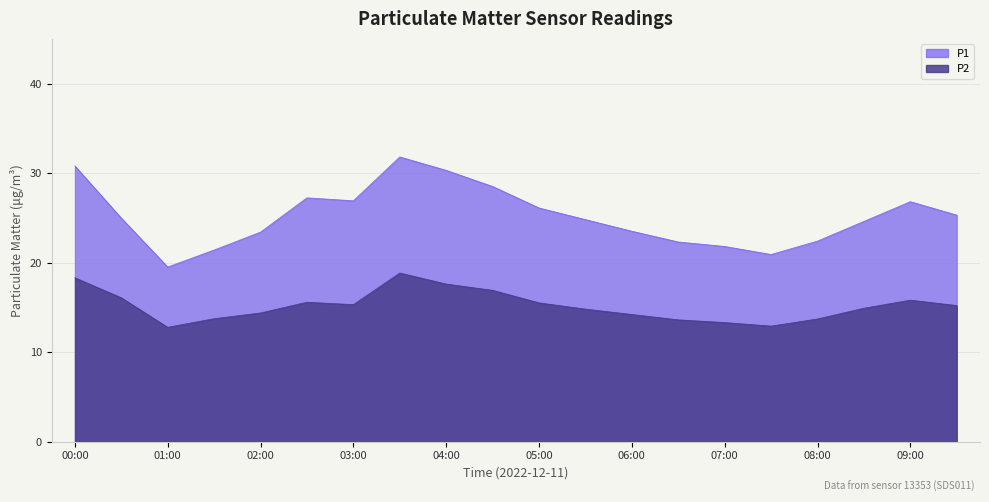

True or false: P1 has a value of 30.3 at 04:00.

True